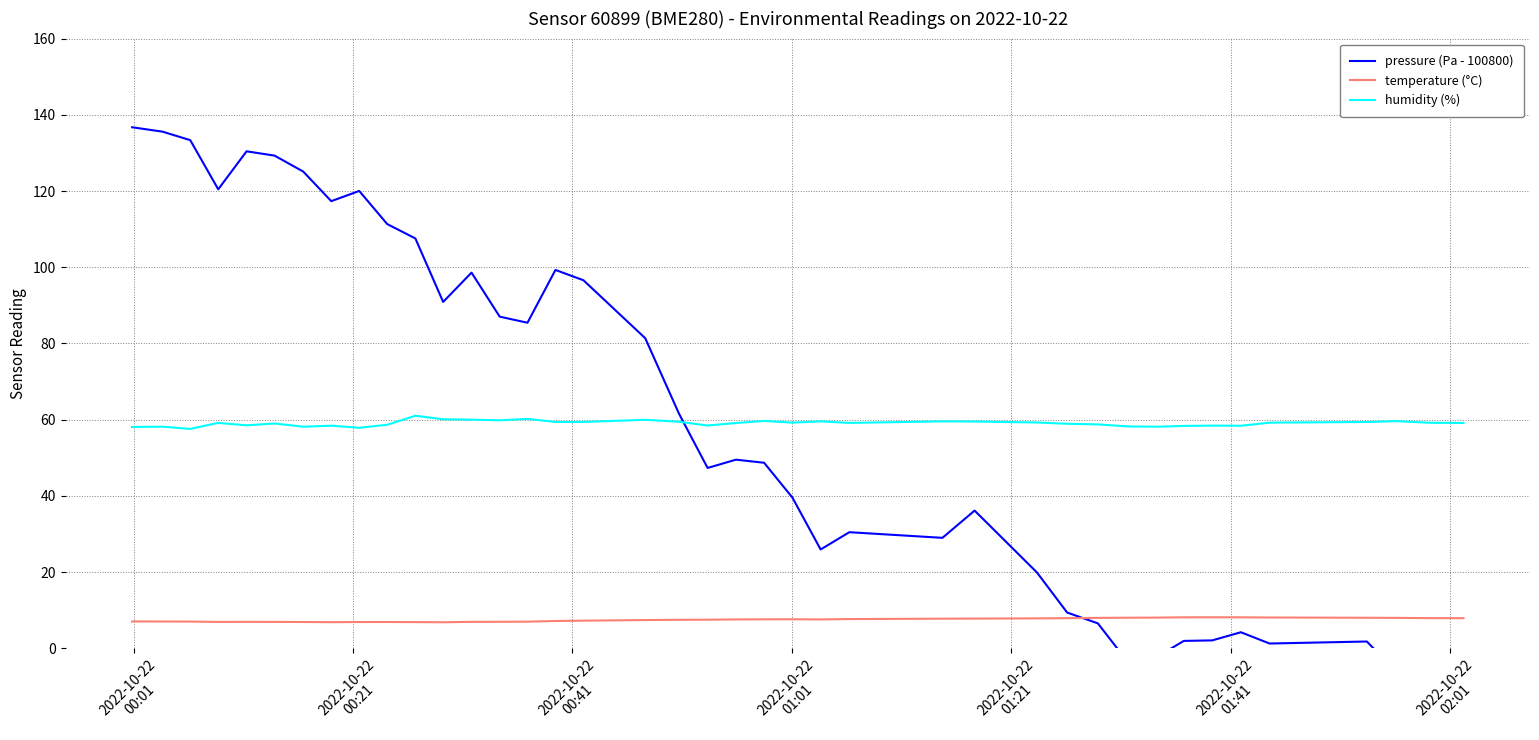

True or false: pressure (Pa - 100800) and temperature (°C) cross at least once.

True